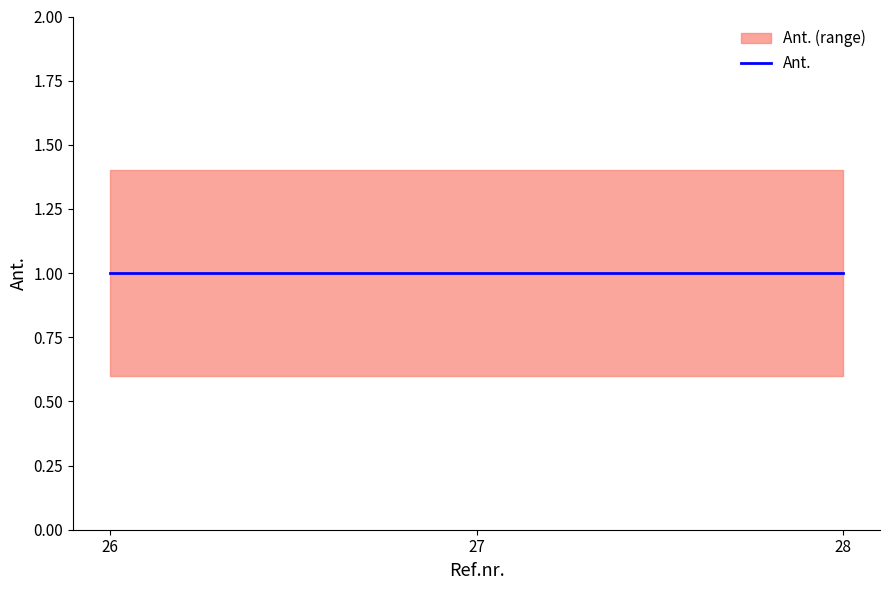

True or false: Ant._lower has a value of 0.6 at 28.

True